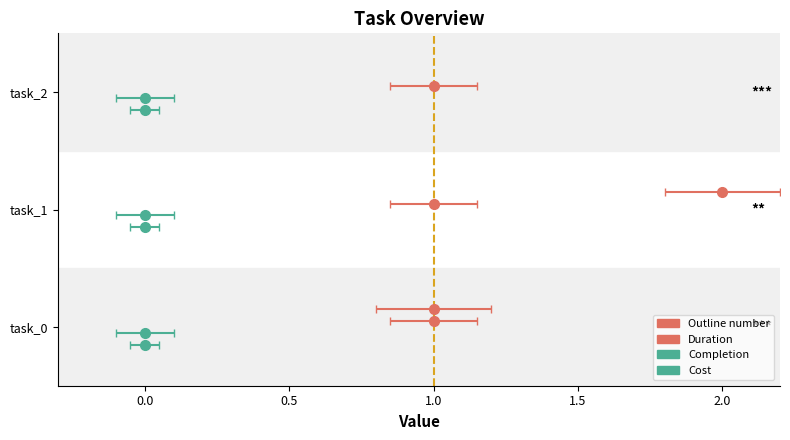

Reading left to right, transcribe all the data shown in this chart.

Outline number: task_0=1	task_1=2	task_2=3
Duration: task_0=1	task_1=1	task_2=1
Completion: task_0=0	task_1=0	task_2=0
Cost: task_0=0	task_1=0	task_2=0